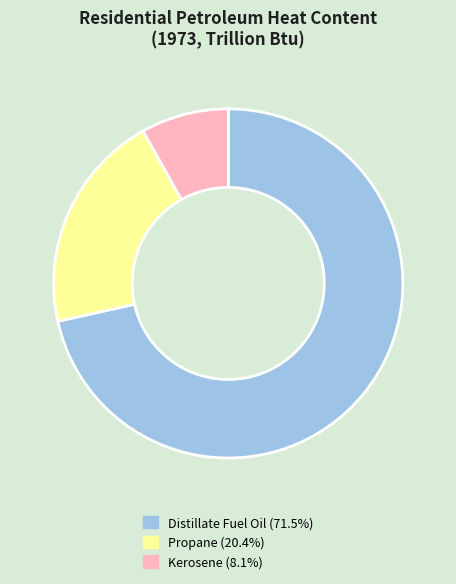

Which category has the smallest portion of the pie?

Kerosene